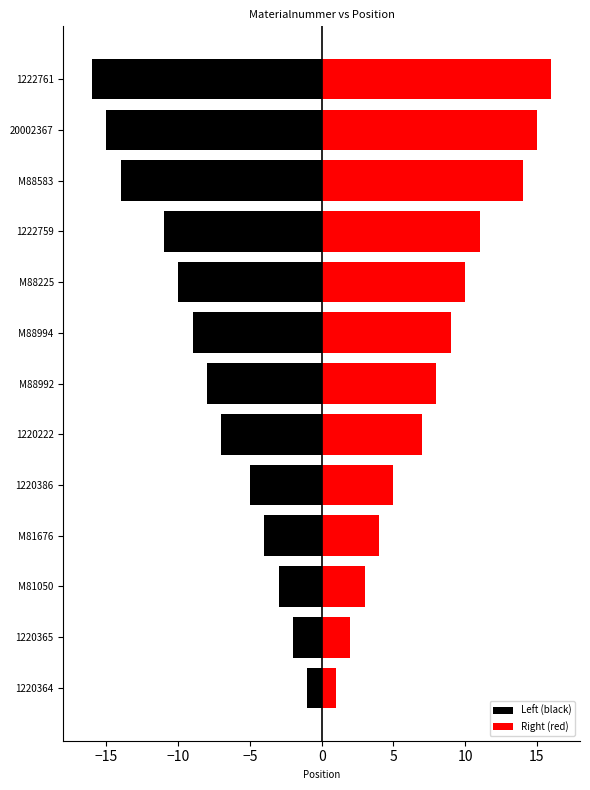

What value does the Right (red) series have at M88992, to the nearest 10?

10